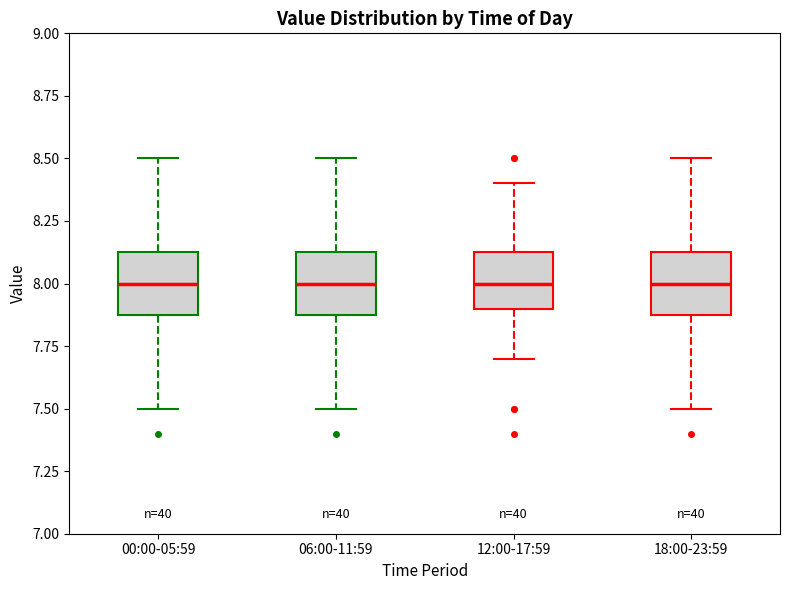

Reading left to right, transcribe this box plot: for each box, give where its median line is, the range the box spans, and where its two whiskers end, as read against the y-axis. The values are not printed on the chart, so give them approximately, as read against the axis.

00:00-05:59: median 8.00, box 7.90 to 8.15, whiskers 7.50 to 8.50
06:00-11:59: median 8.00, box 7.90 to 8.15, whiskers 7.50 to 8.50
12:00-17:59: median 8.00, box 7.90 to 8.15, whiskers 7.70 to 8.40
18:00-23:59: median 8.00, box 7.90 to 8.15, whiskers 7.50 to 8.50